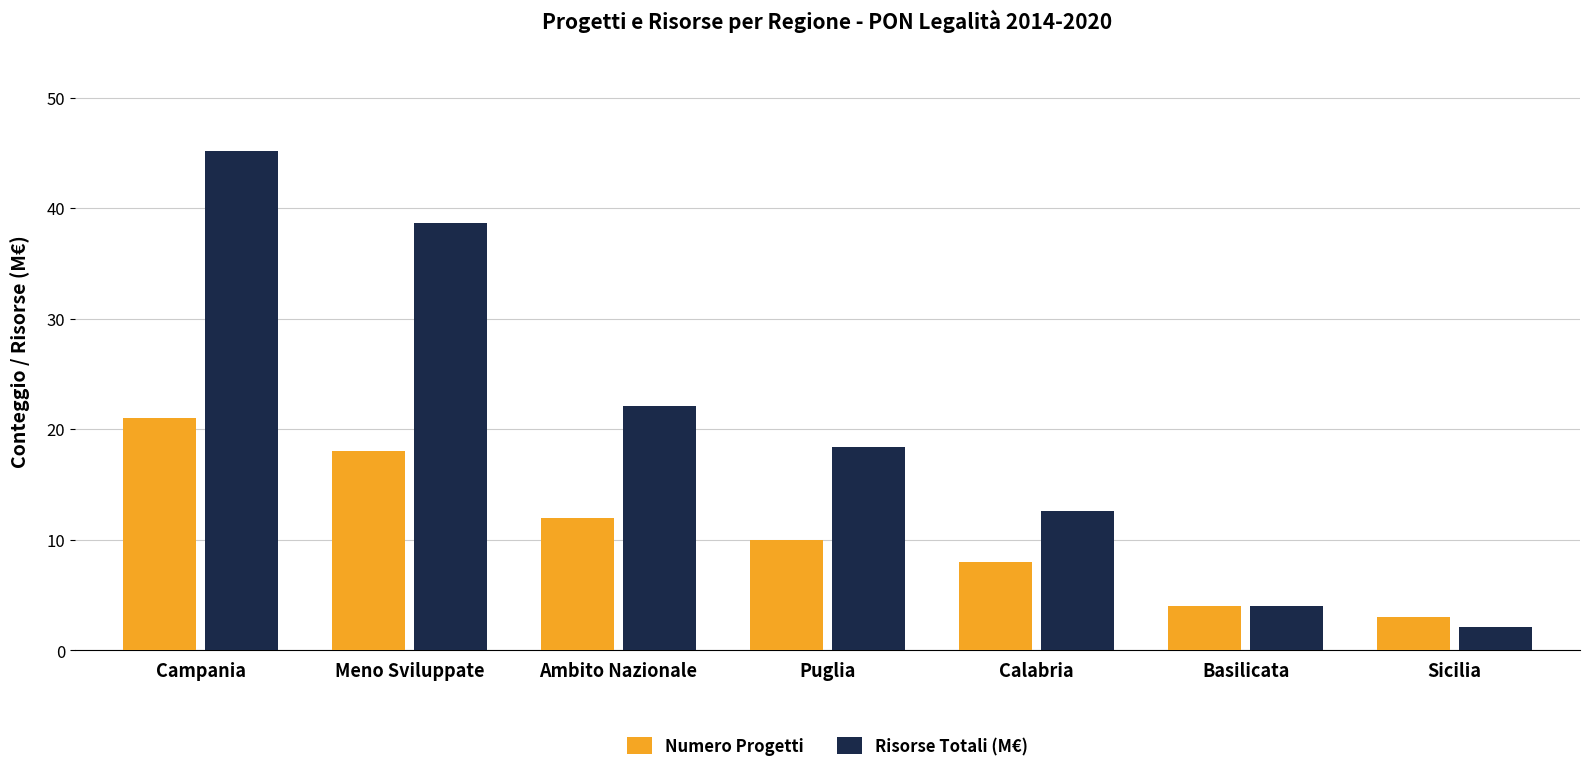

True or false: Numero Progetti has a value of 11.6 at Calabria.

False